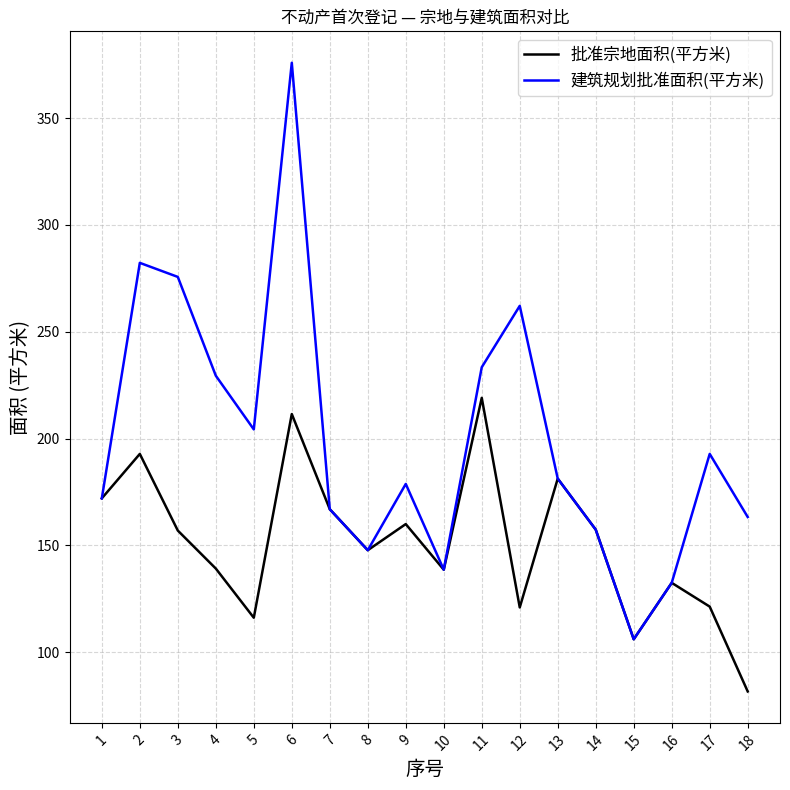

At which category does the chart reach its minimum across all series?

18